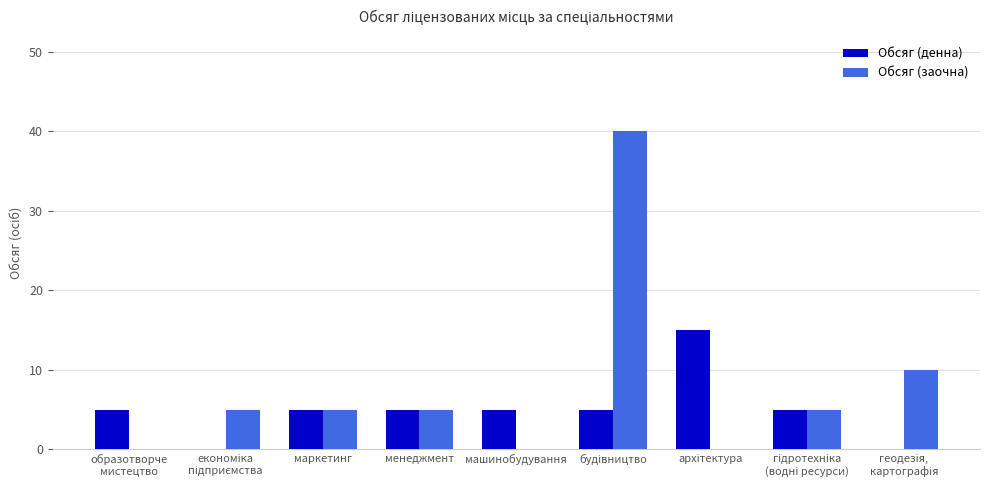

Which series changed the most between образотворче
мистецтво and маркетинг?

Обсяг (заочна)